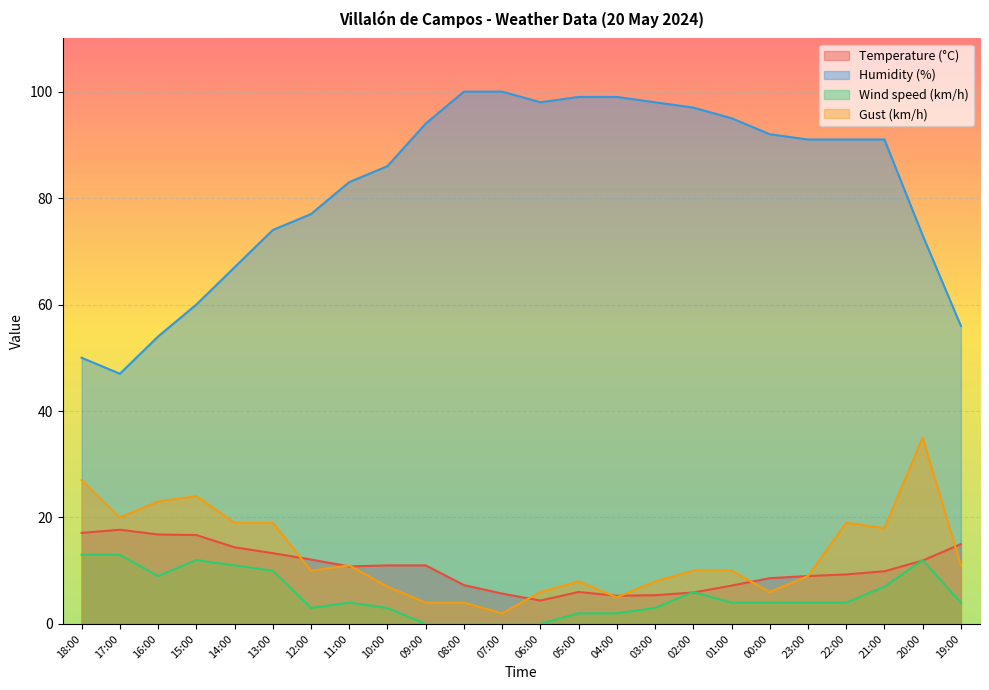

Reading left to right, list all the values displayed in this chart.

Temperature (°C): 17.1	17.7	16.8	16.7	14.4	13.3	12.1	10.8	11.0	11.0	7.3	5.7	4.4	6.0	5.3	5.4	5.9	7.2	8.6	9.0	9.3	9.9	11.9	15.0
Humidity (%): 50.0	47.0	54.0	60.0	67.0	74.0	77.0	83.0	86.0	94.0	100.0	100.0	98.0	99.0	99.0	98.0	97.0	95.0	92.0	91.0	91.0	91.0	73.0	56.0
Wind speed (km/h): 13.0	13.0	9.0	12.0	11.0	10.0	3.0	4.0	3.0	0.0	0.0	0.0	0.0	2.0	2.0	3.0	6.0	4.0	4.0	4.0	4.0	7.0	12.0	4.0
Gust (km/h): 27.0	20.0	23.0	24.0	19.0	19.0	10.0	11.0	7.0	4.0	4.0	2.0	6.0	8.0	5.0	8.0	10.0	10.0	6.0	9.0	19.0	18.0	35.0	11.0